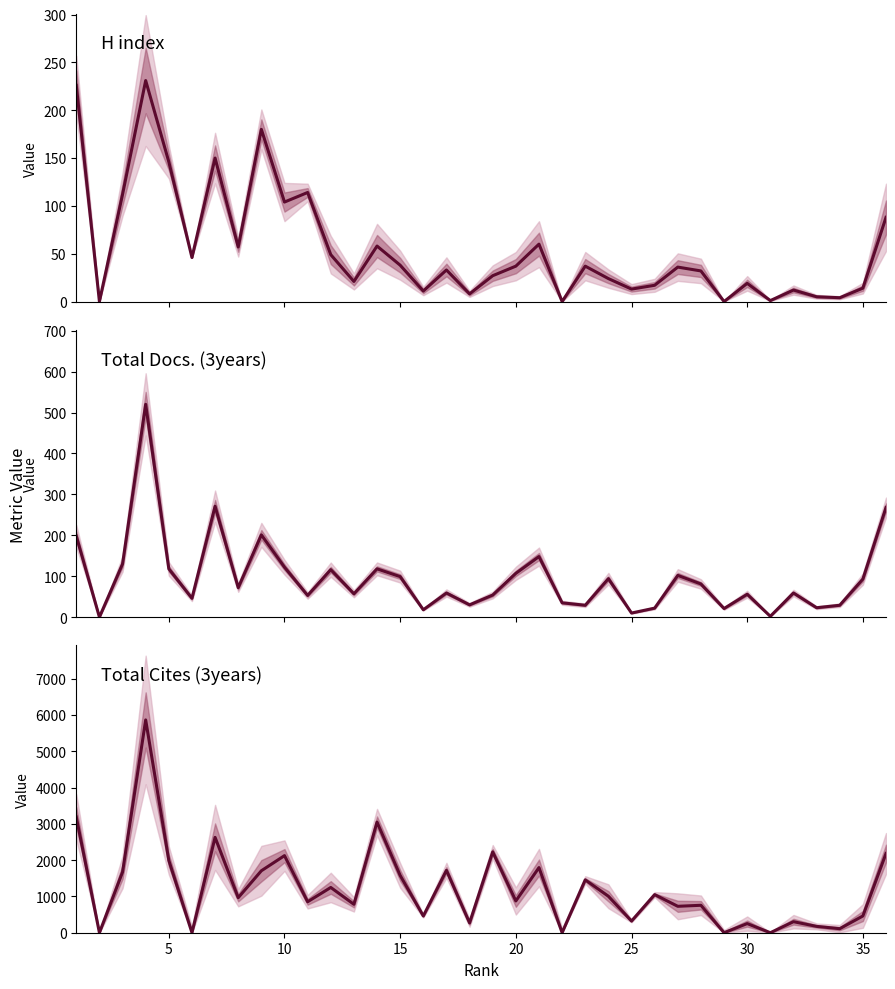

Is this an area chart (filled region under the line)?

No